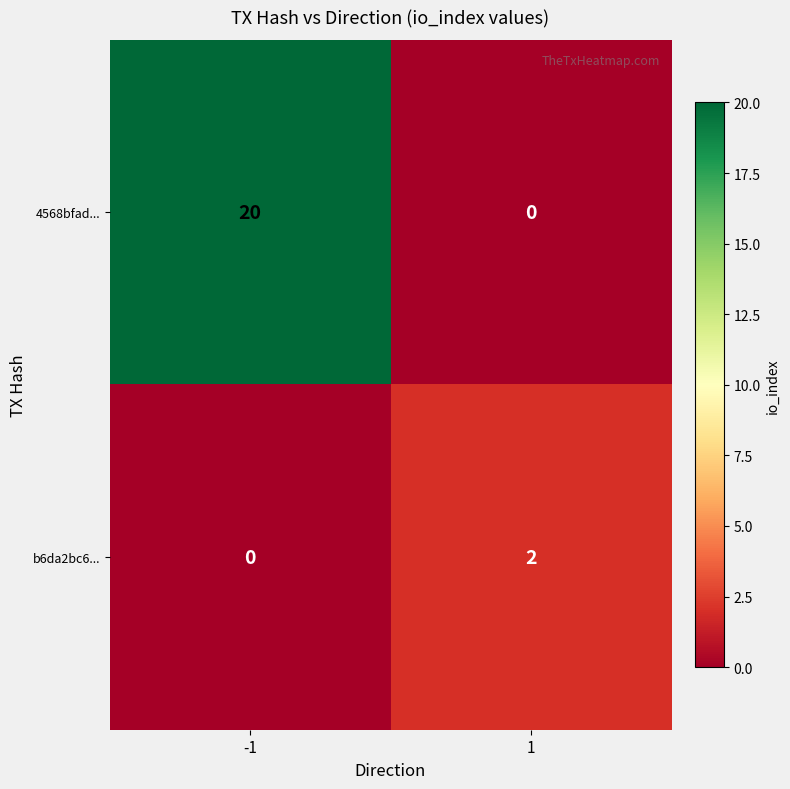

True or false: b6da2bc6... has a value of 0 at -1.

True